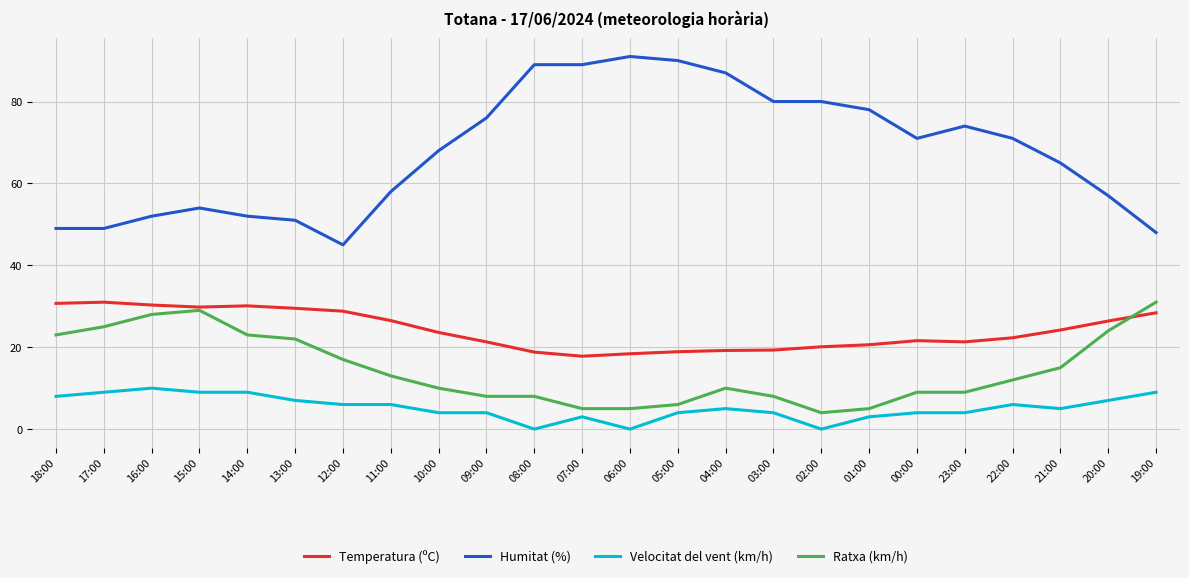

What is the sum of all Humitat (%) values?

1624.0